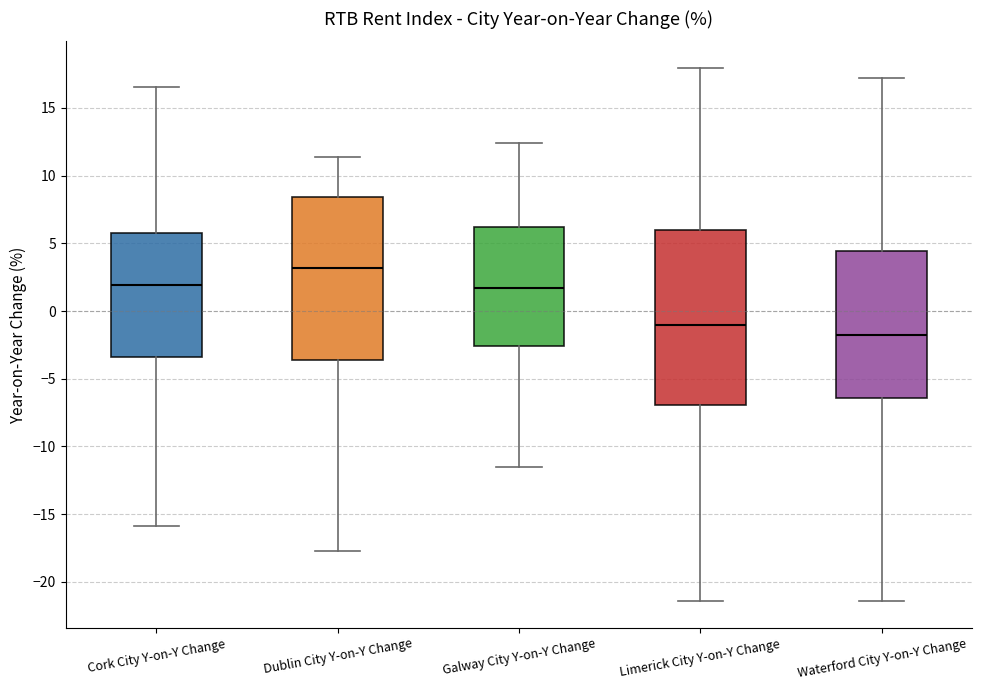

Reading left to right, transcribe this box plot: for each box, give where its median line is, the range the box spans, and where its two whiskers end, as read against the y-axis. The values are not printed on the chart, so give them approximately, as read against the axis.

Cork City Y-on-Y Change: median 2.0, box -3.5 to 5.5, whiskers -16.0 to 16.5
Dublin City Y-on-Y Change: median 3.0, box -3.5 to 8.5, whiskers -17.5 to 11.5
Galway City Y-on-Y Change: median 1.5, box -2.5 to 6.0, whiskers -11.5 to 12.5
Limerick City Y-on-Y Change: median -1.0, box -7.0 to 6.0, whiskers -21.5 to 18.0
Waterford City Y-on-Y Change: median -2.0, box -6.5 to 4.5, whiskers -21.5 to 17.0